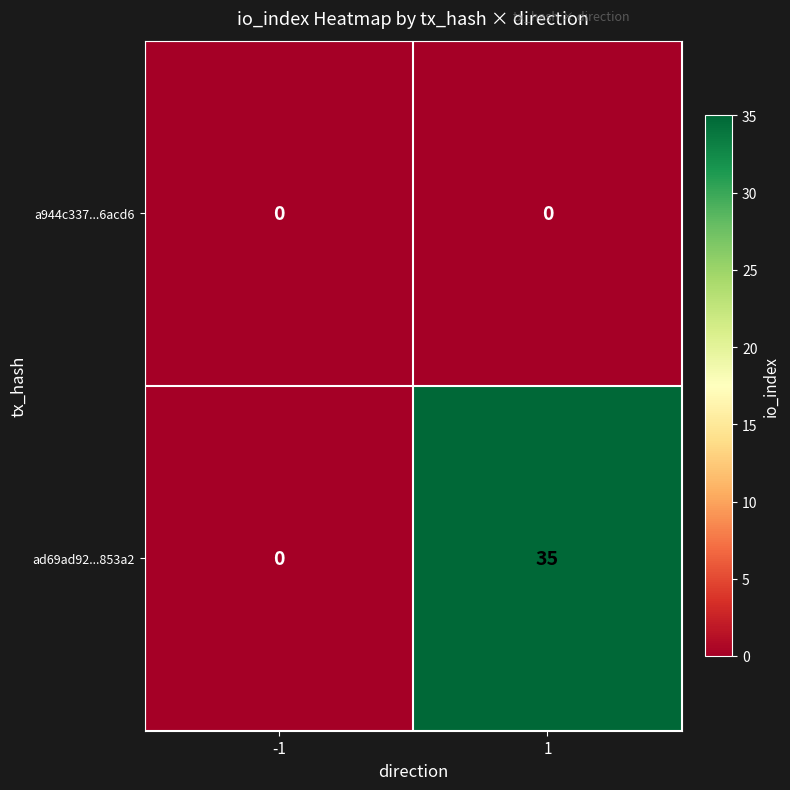

At 1, list the series in order from smallest to largest.

a944c337...6acd6, ad69ad92...853a2